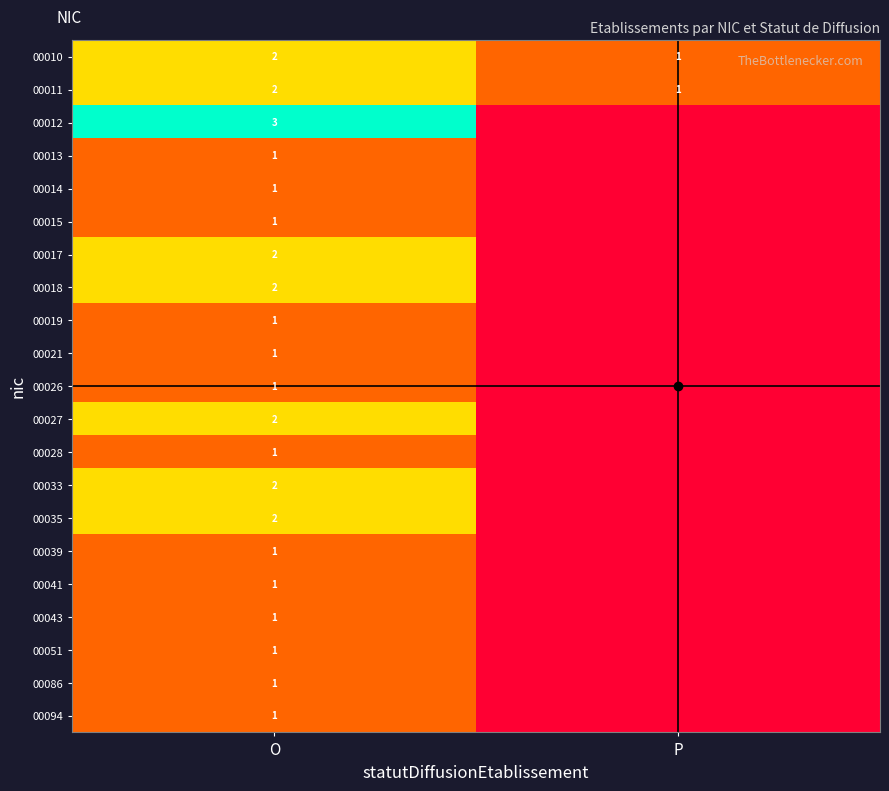

Which label corresponds to the smallest value in the chart?

P